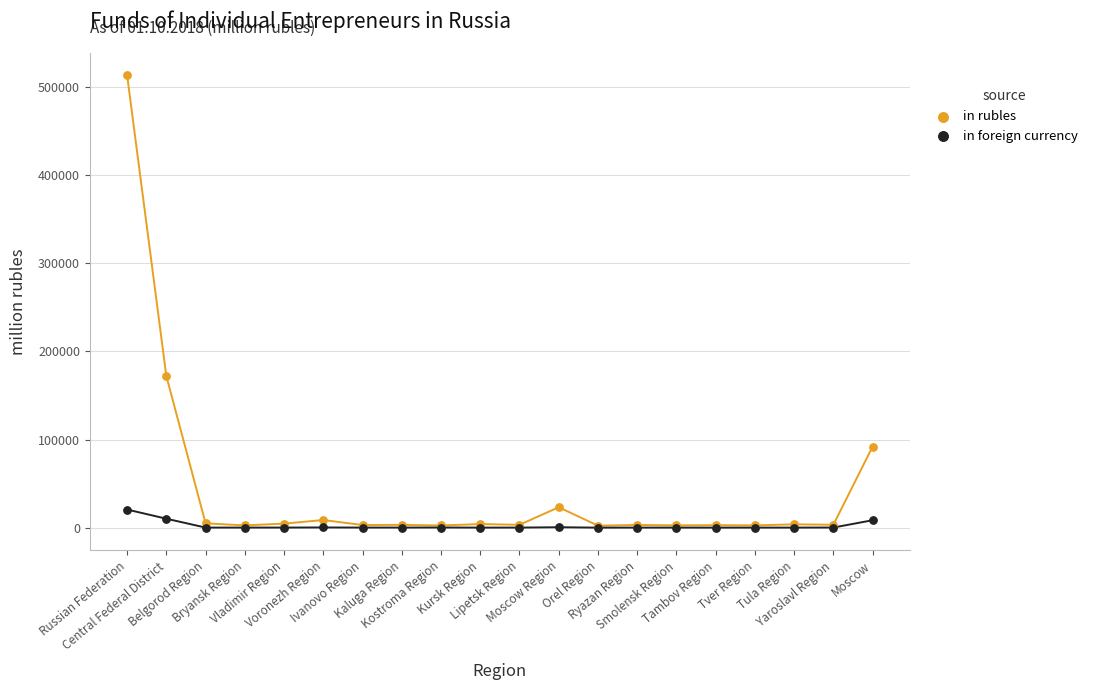

What are all the series names shown in the legend?

in rubles, in foreign currency